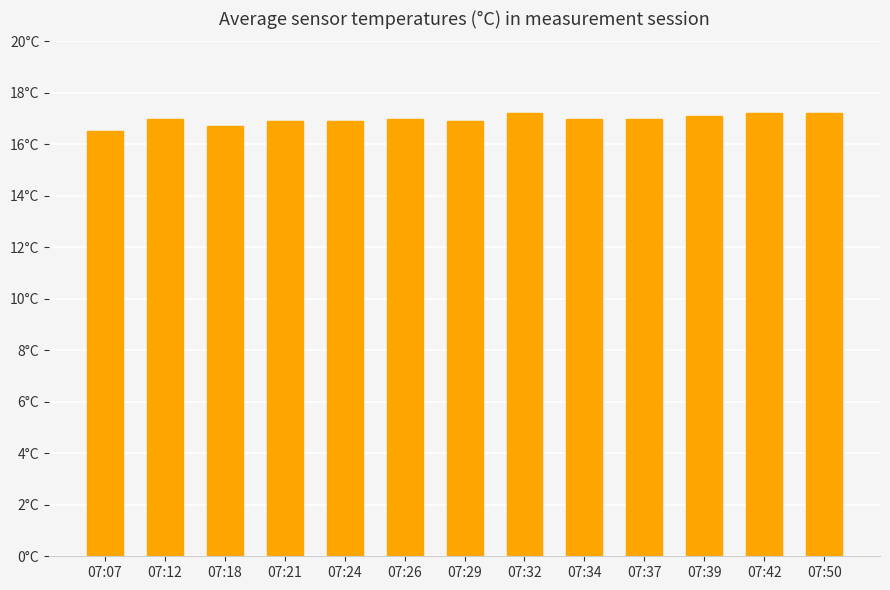

The value at 07:07 is 3.3. True or false?

False